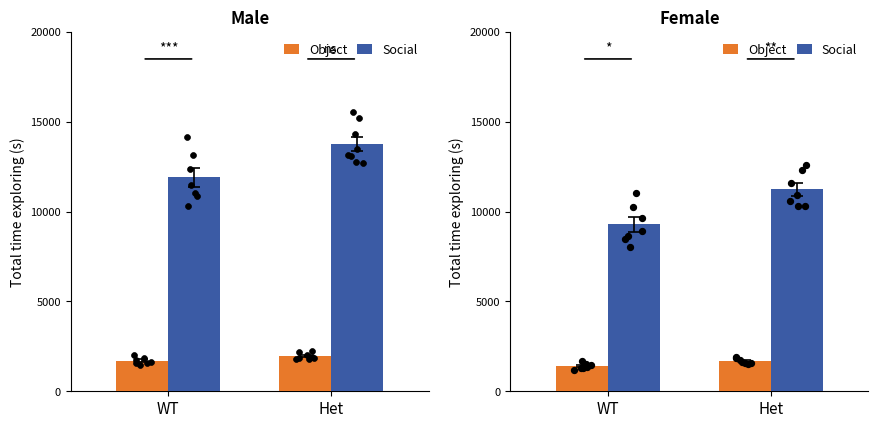

Which series has the largest total across all categories?

Social